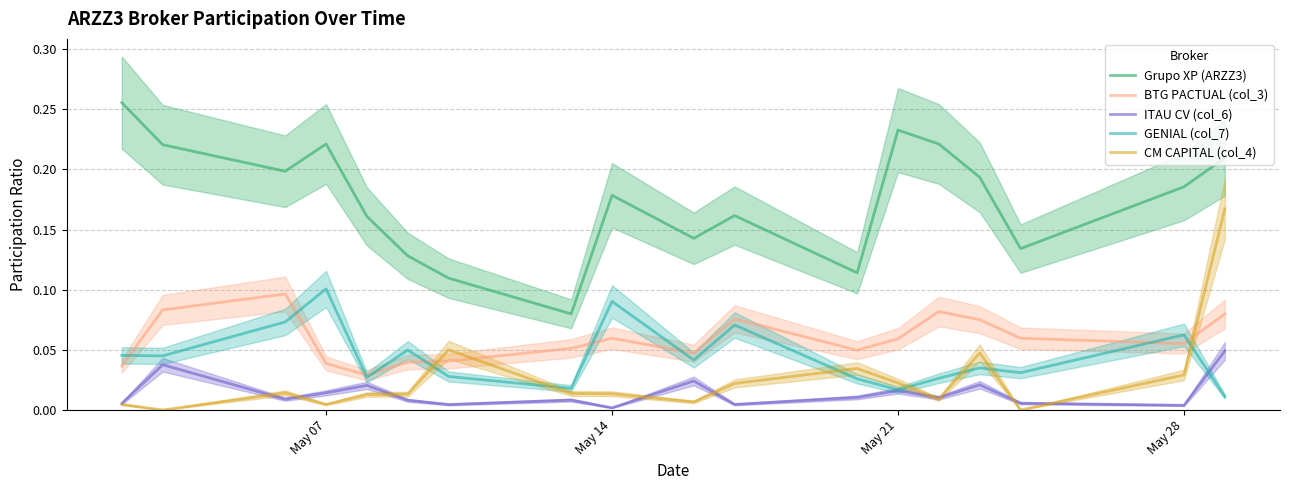

How many times do BTG PACTUAL (col_3) and CM CAPITAL (col_4) cross each other?

3